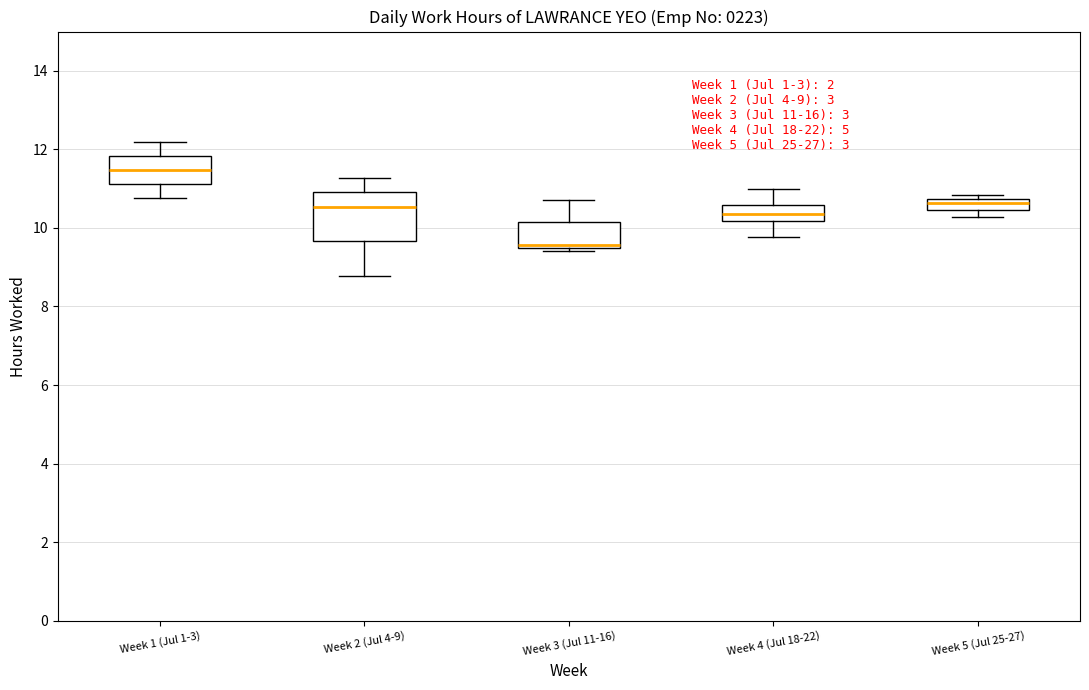

Which box's median line is the lowest?

Week 3 (Jul 11-16)